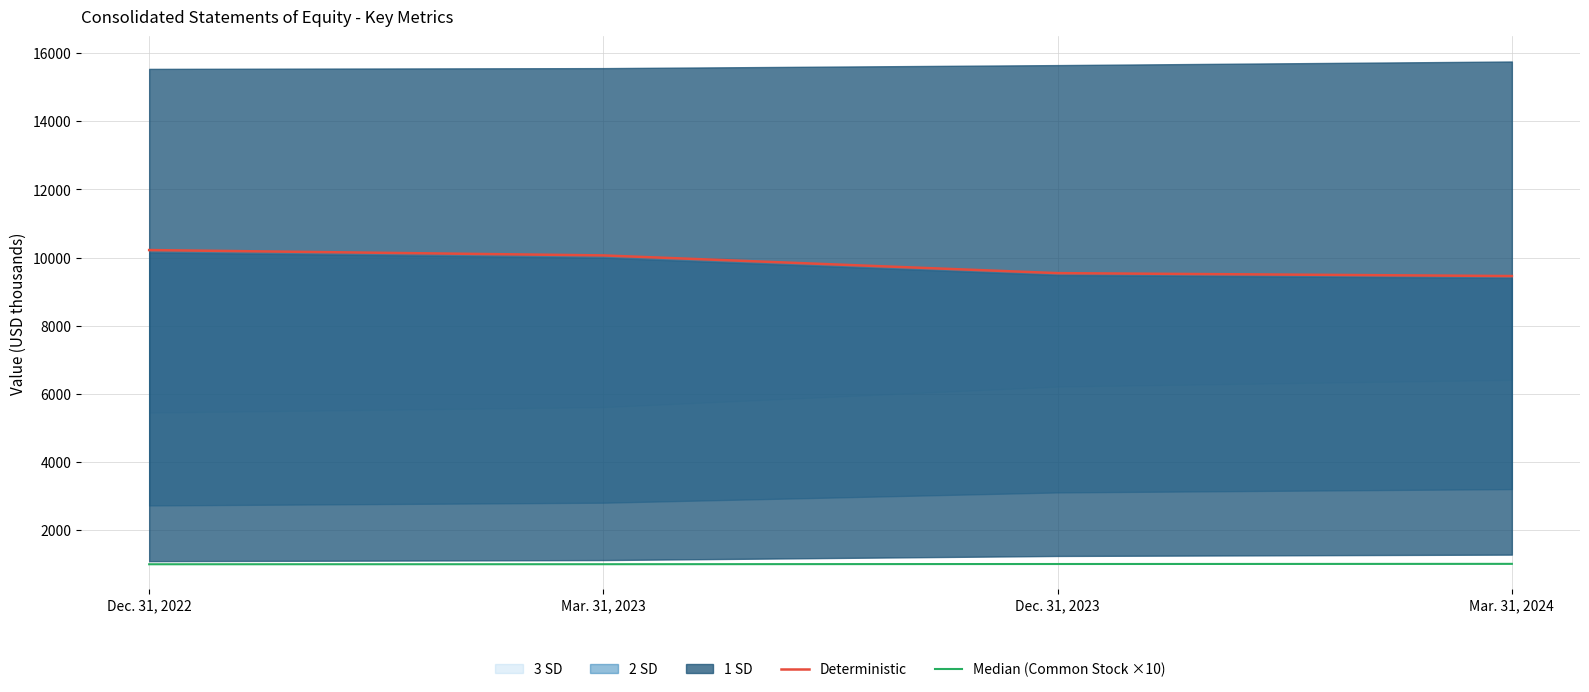

List the series in order of their overall mean, highest first.

Deterministic, Median (Common Stock ×10)